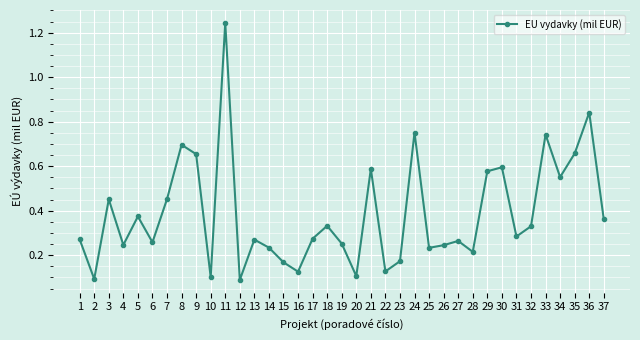

What is the sum of all values?

14.2